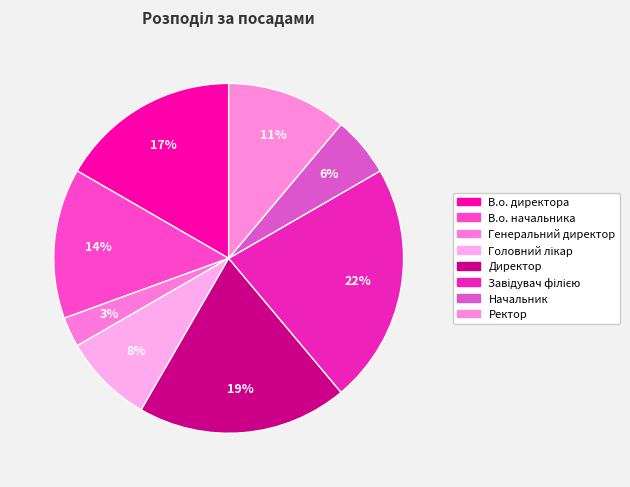

How many slices are in this pie chart?

8